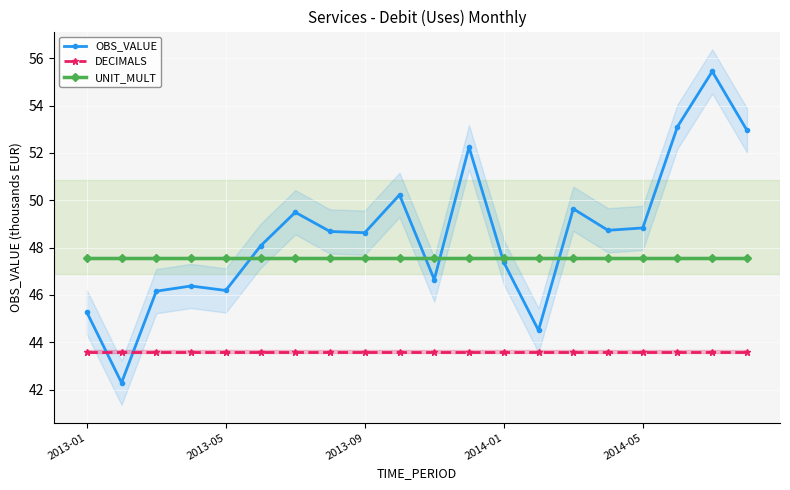

At how many categories does at least one series exceed 47?

20